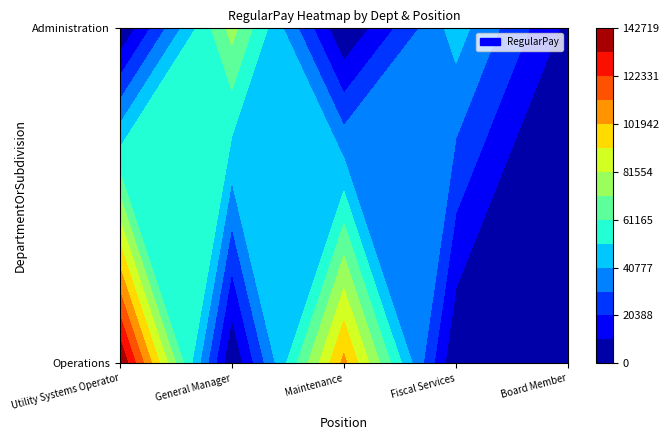

What is the sum of the Fiscal Services values at 0 and 3?

32877